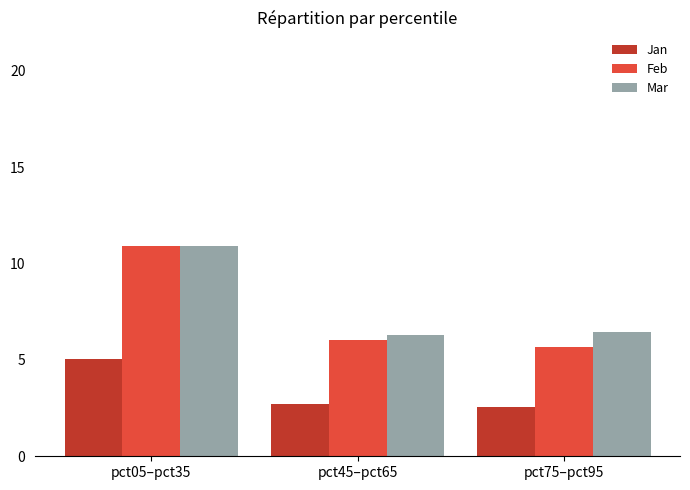

How many values in the Feb series are below 6?

1